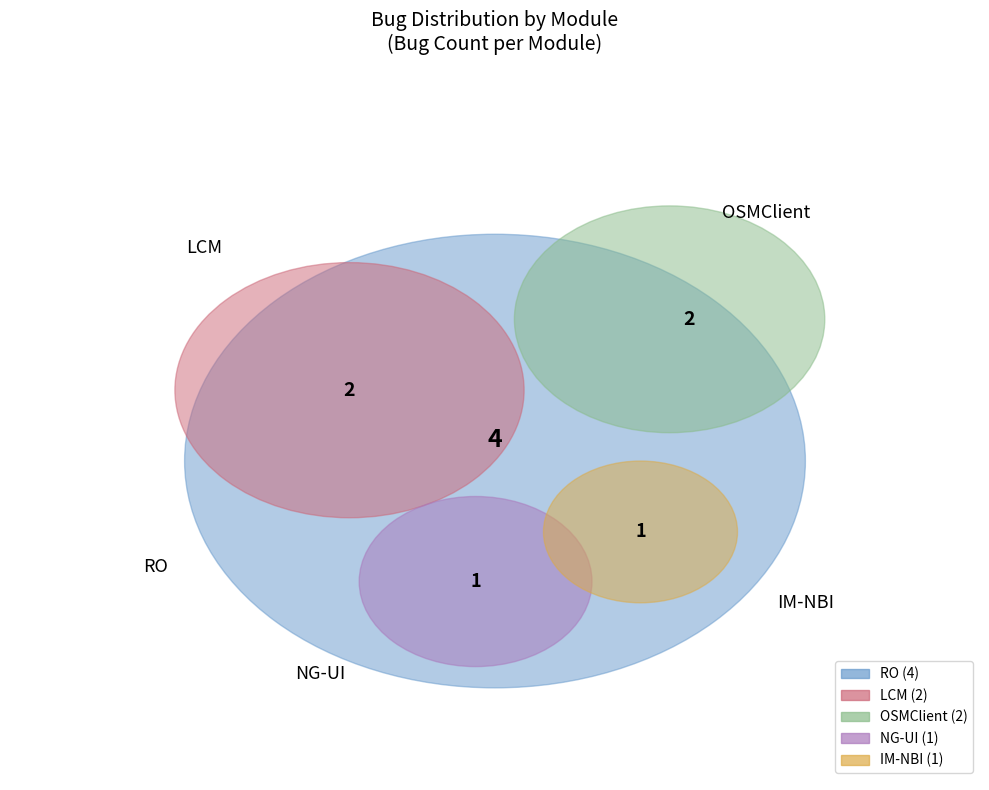

The RO slice represents 28% of the pie. True or false?

False